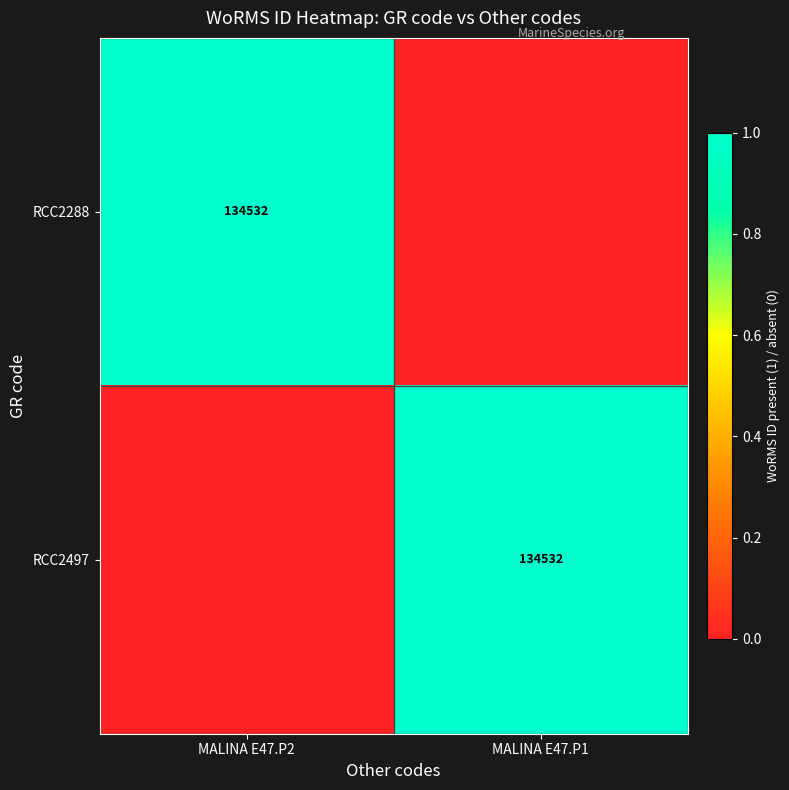

Is it true that RCC2497 equals 242153 at MALINA E47.P1?

False